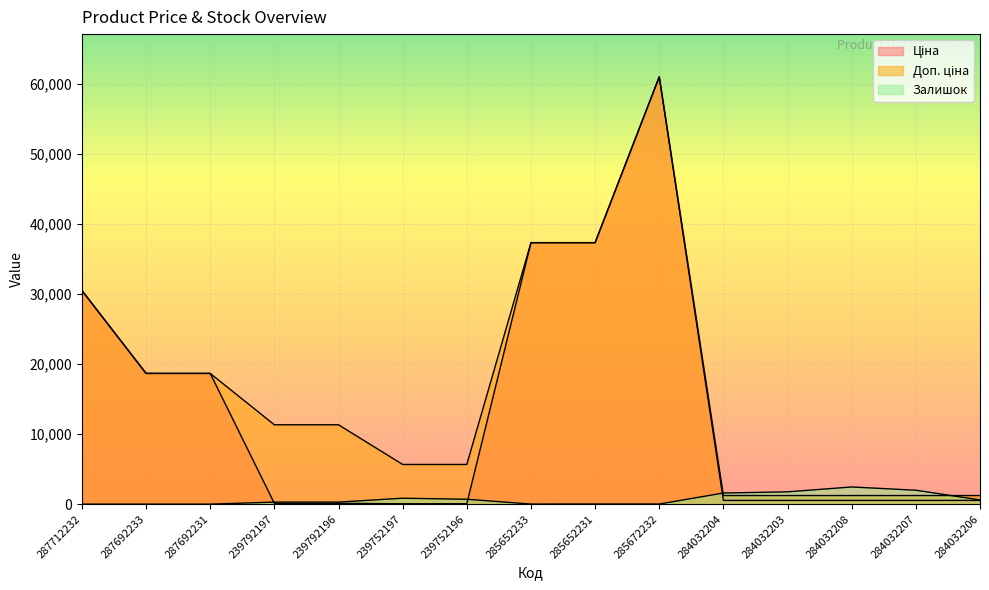

What is the label of the 6th point from the right?

285672232